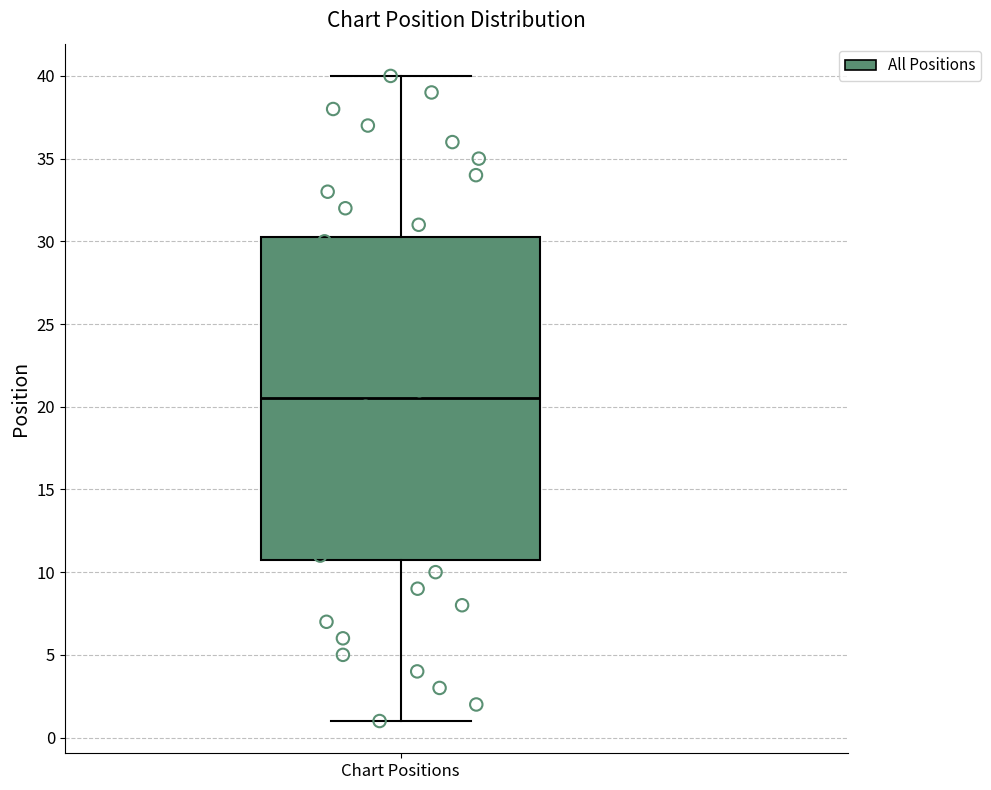

Transcribe this box plot: give where the median line is, the range the box spans, and where the two whiskers end, as read against the y-axis. The values are not printed on the chart, so give them approximately, as read against the axis.

median 20.5, box 11.0 to 30.5, whiskers 1.0 to 40.0